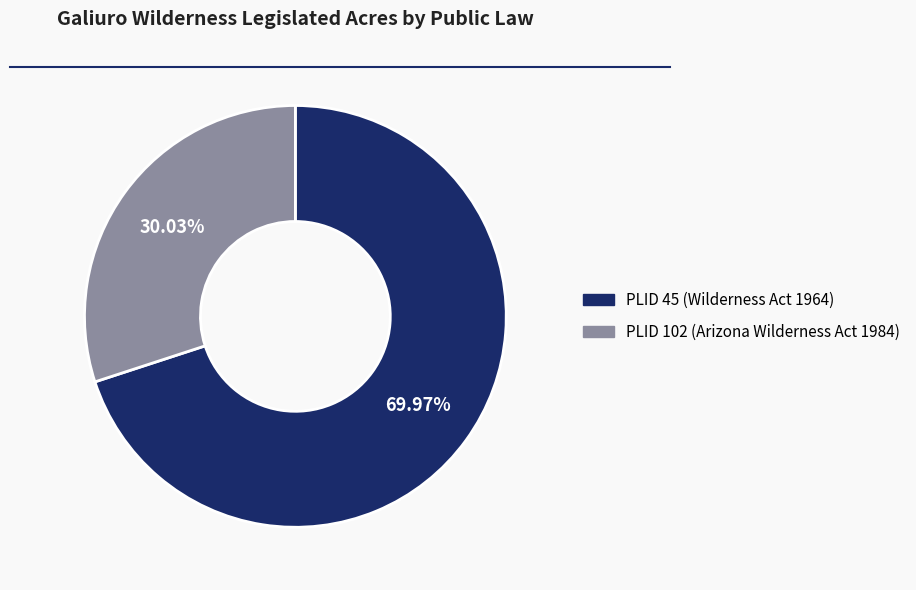

What is the largest slice in the pie chart?

PLID 45 (Wilderness Act 1964)